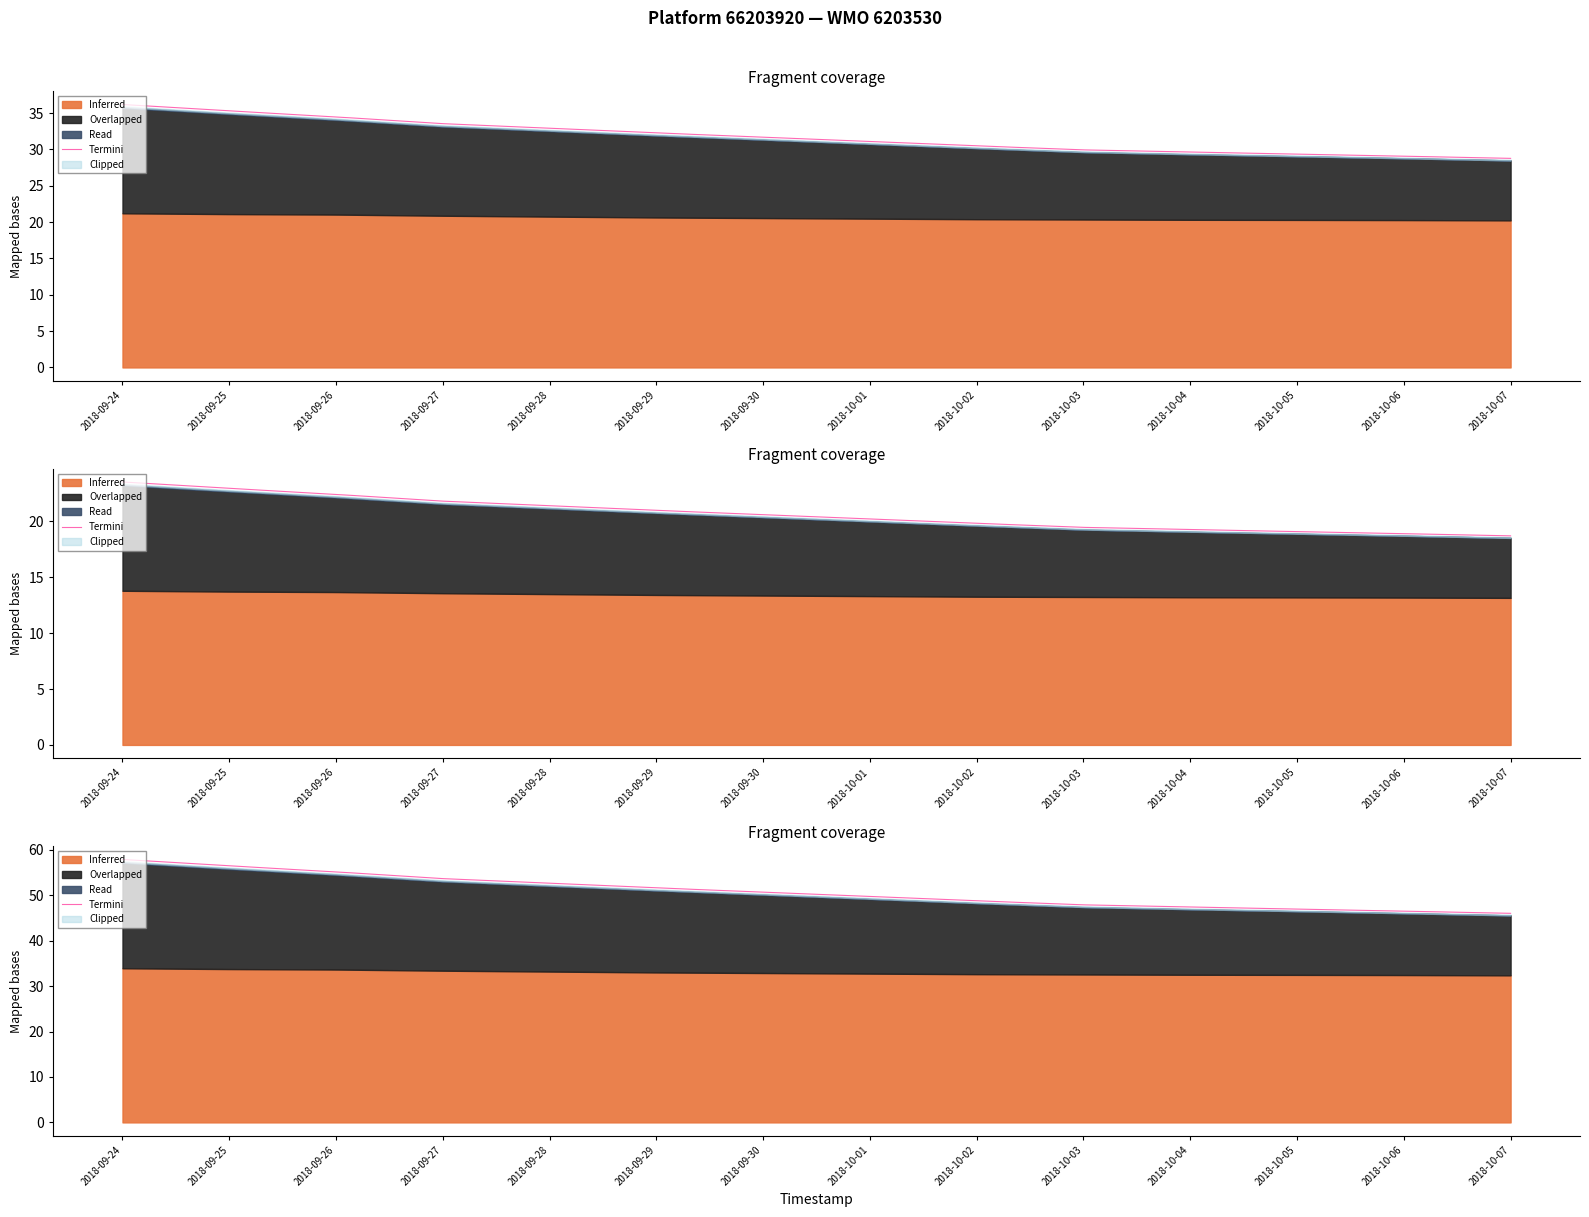

What position from the right is 2018-10-01?

7